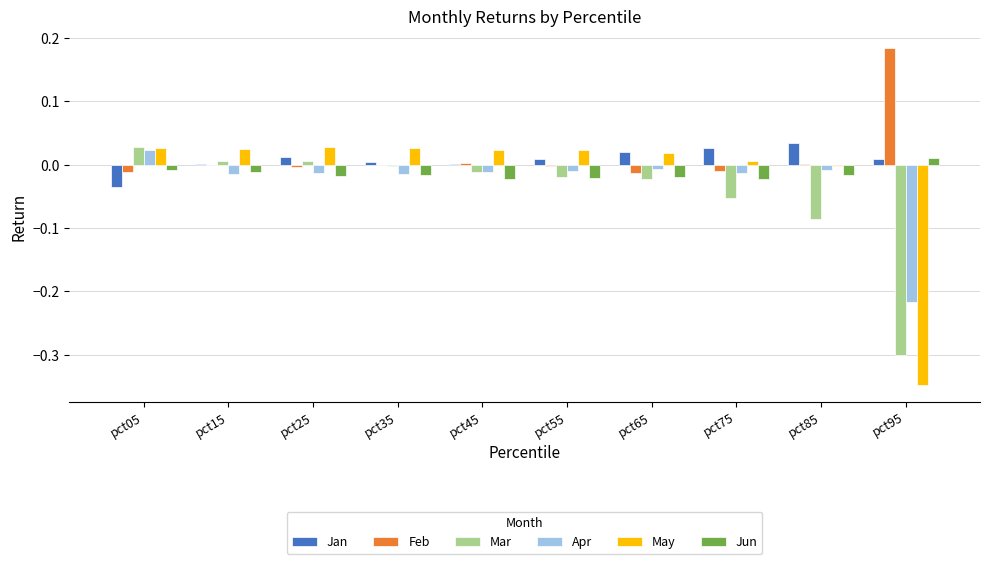

How many values in the Apr series exceed 0?

1